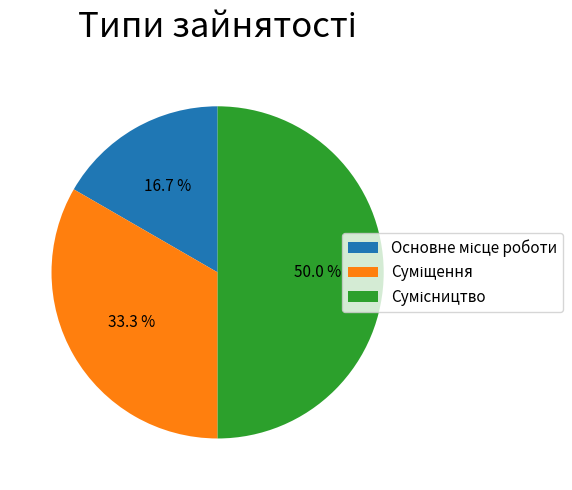

How many slices are in this pie chart?

3